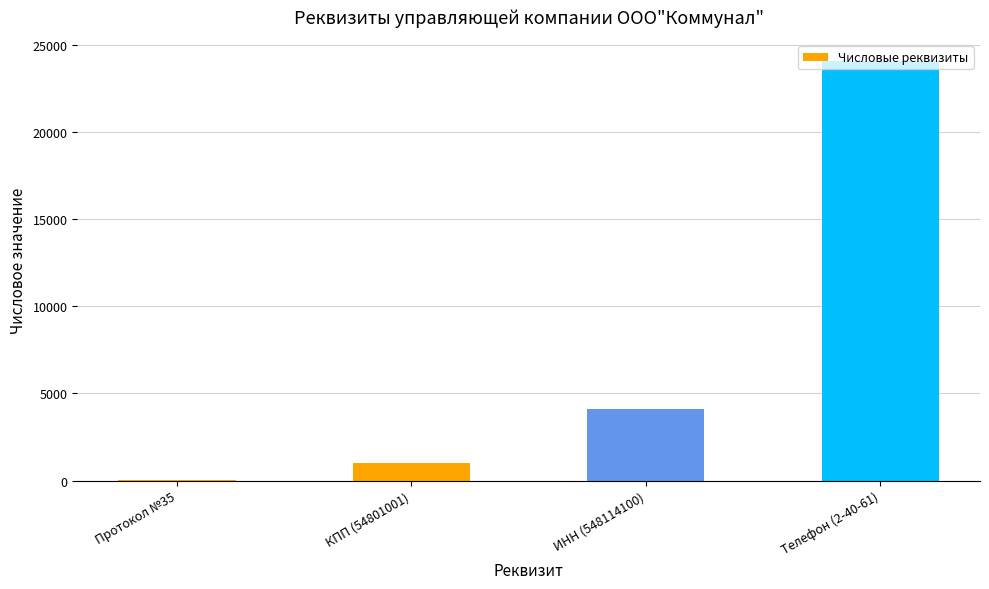

True or false: the data shows 4100 at ИНН (548114100).

True